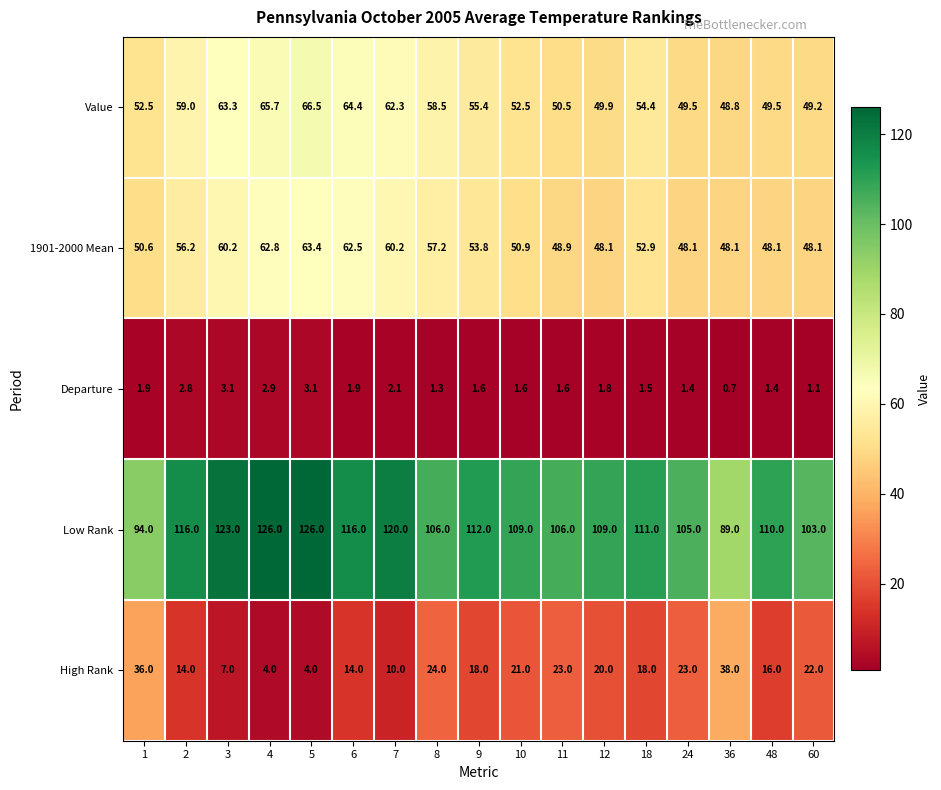

How many categories are shown in the chart?

17